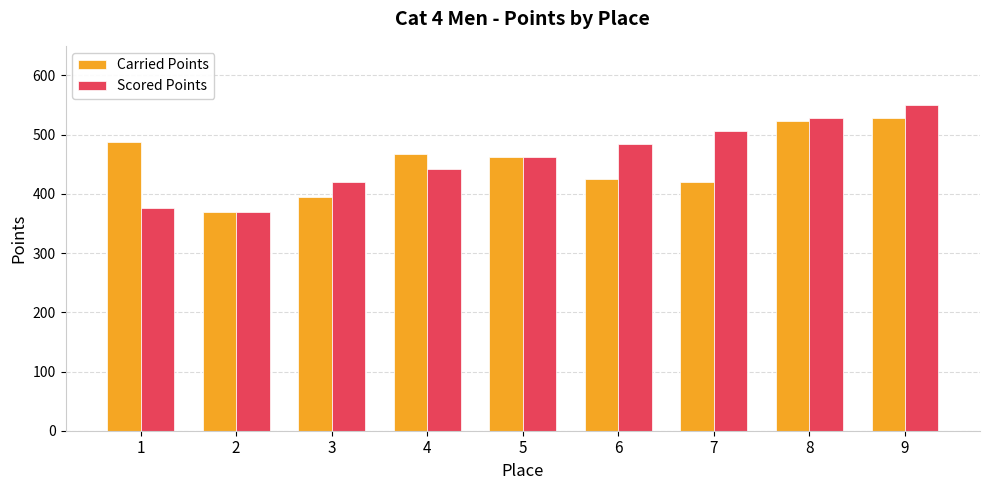

Are the bars horizontal?

No